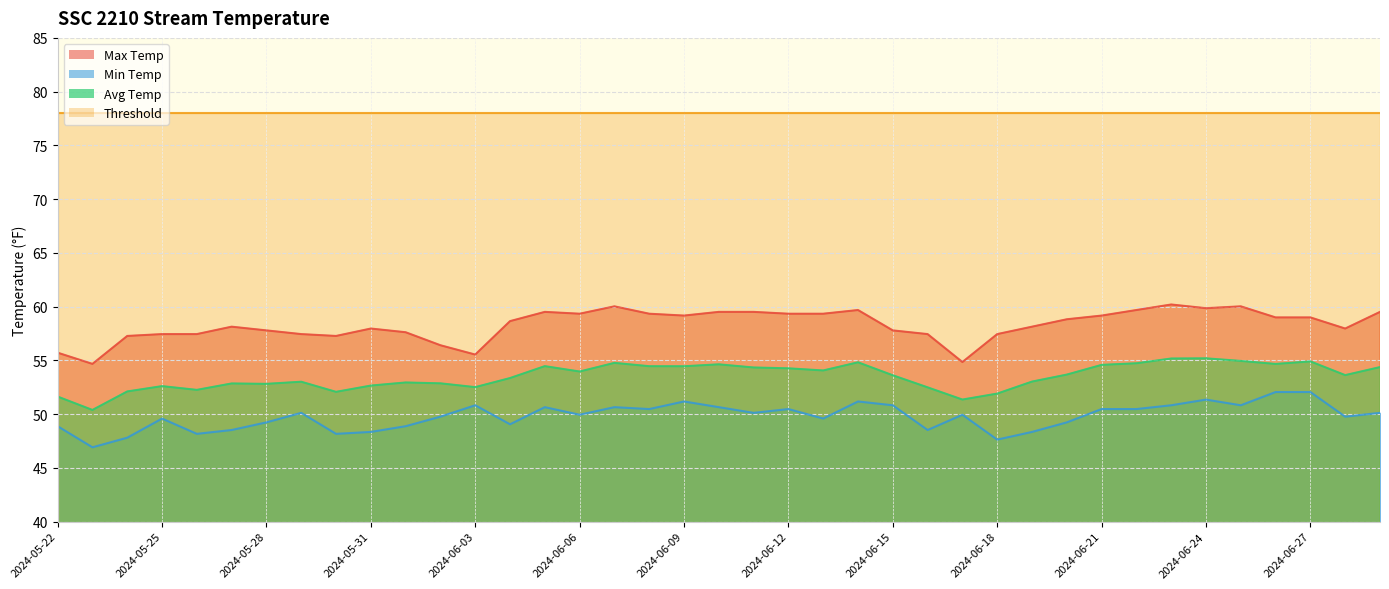

At which label does Min Temp reach its minimum?

2024-05-23